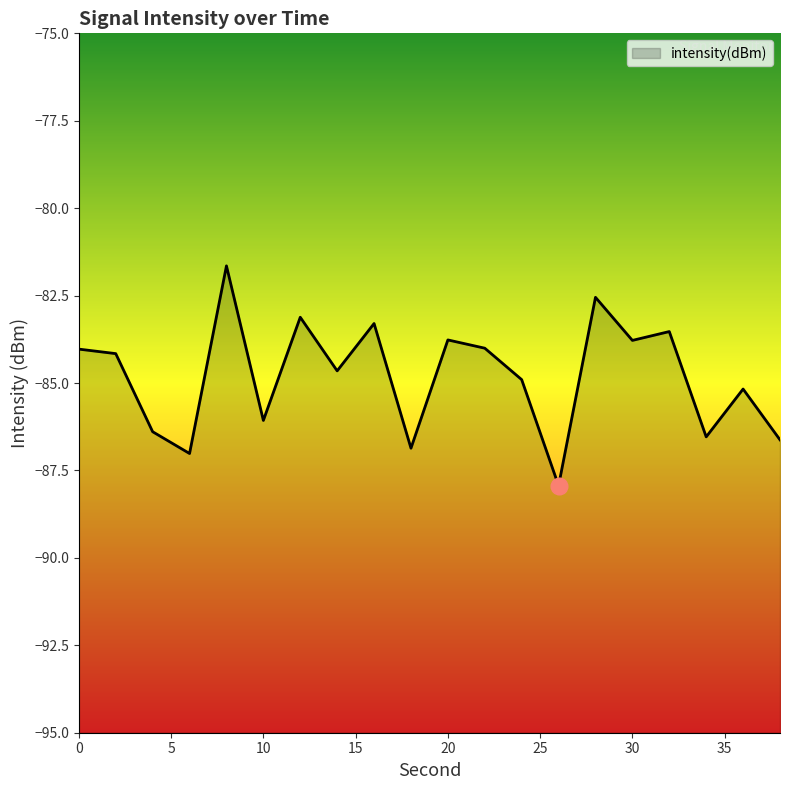

What value does the data have at 22?

-84.0